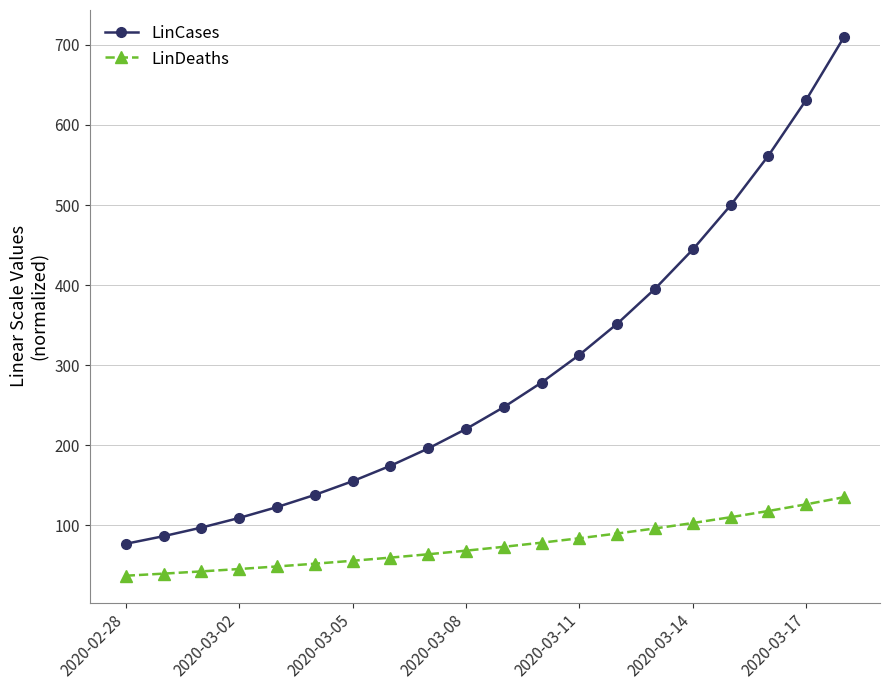

What is the difference between the maximum and minimum values in the LinDeaths series?

98.1